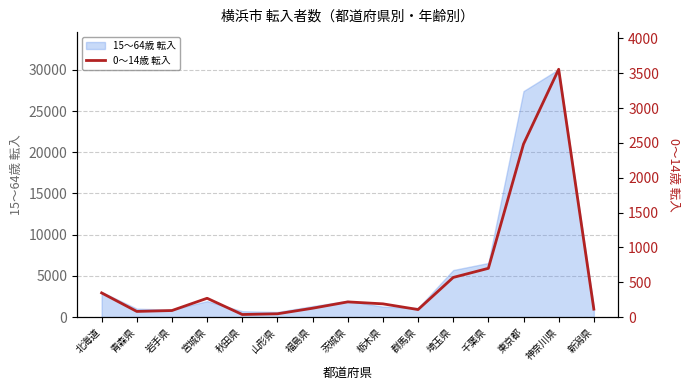

How many lines are shown in the chart?

1